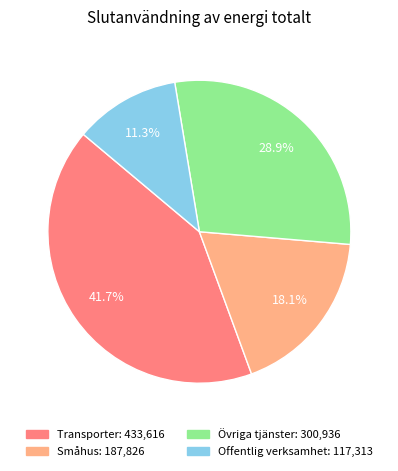

Is there a majority slice in this chart?

No